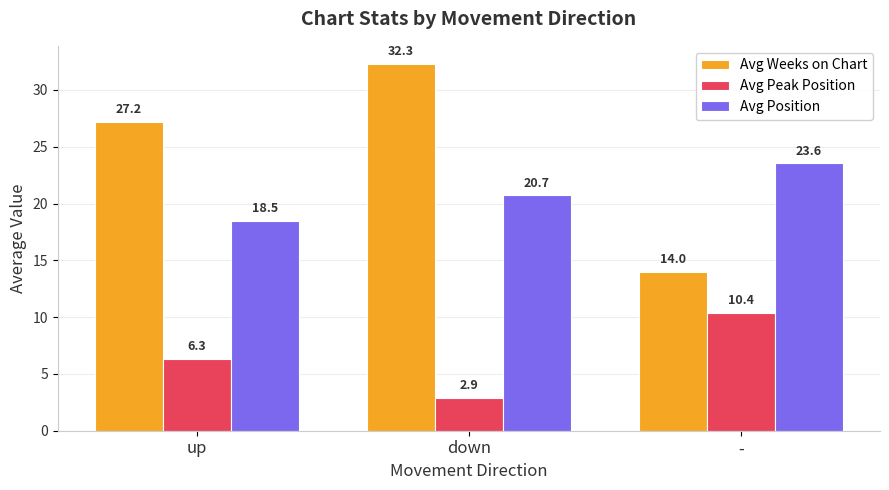

Reading left to right, list all the values displayed in this chart.

Avg Weeks on Chart: 27.2	32.3	14.0
Avg Peak Position: 6.3	2.9	10.4
Avg Position: 18.5	20.7	23.6